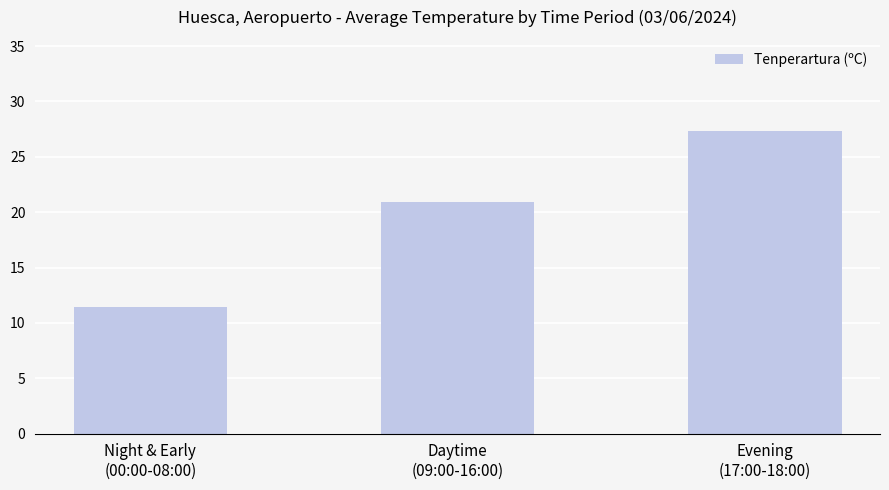

At which label is the value closest to 19?

Daytime
(09:00-16:00)